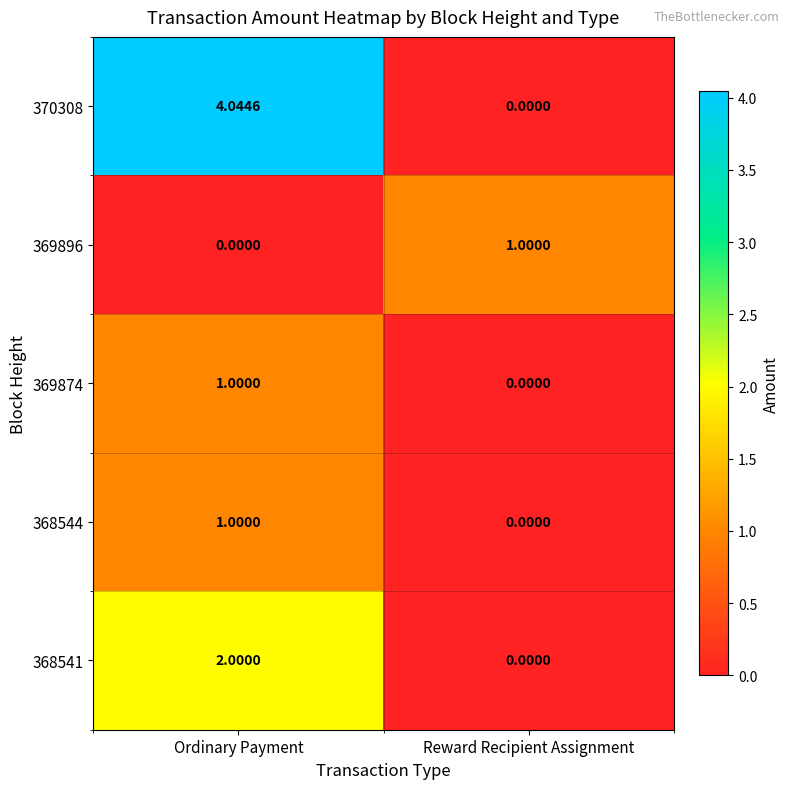

Between Ordinary Payment and Reward Recipient Assignment, which series saw the biggest shift?

370308